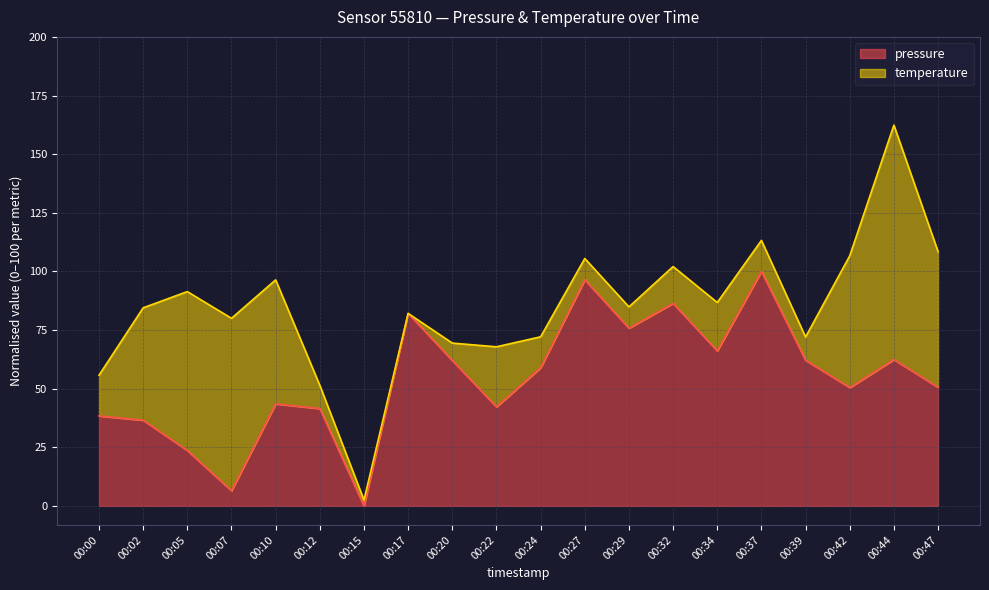

True or false: the data shows 15.9 at 00:05.

False